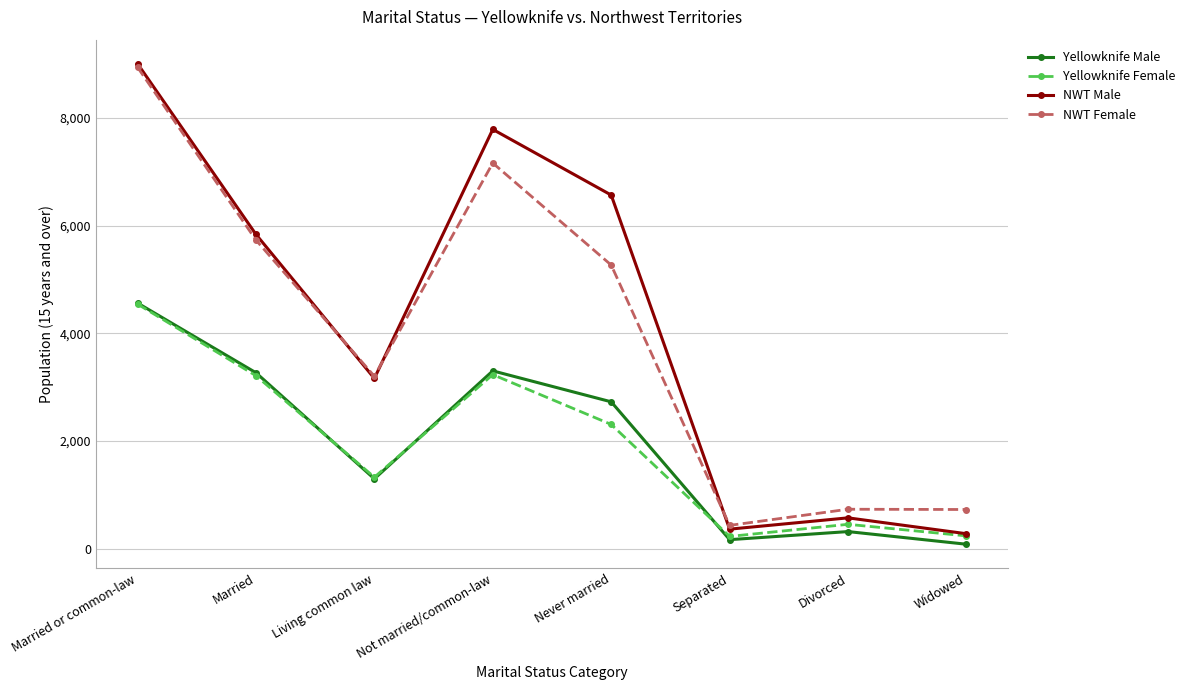

At which category does Yellowknife Male reach its first local peak?

Not married/common-law